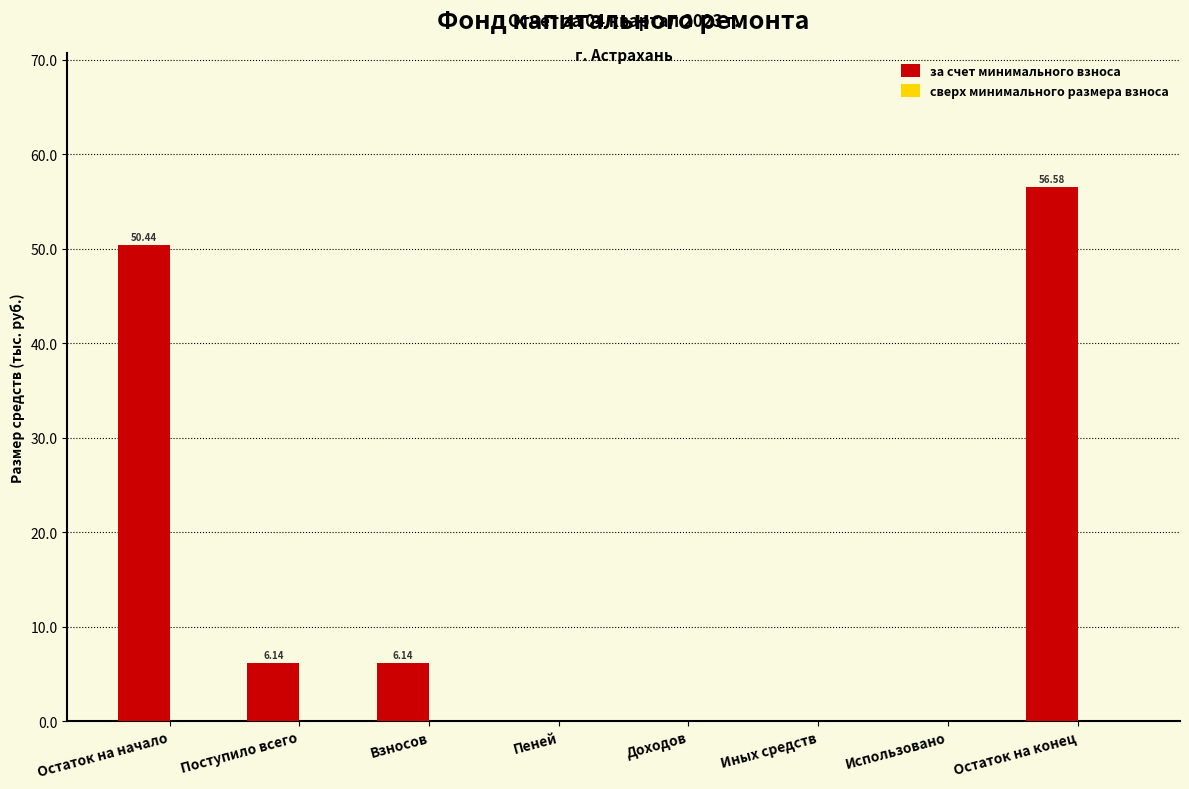

Where does the data first go above 6?

Остаток на начало